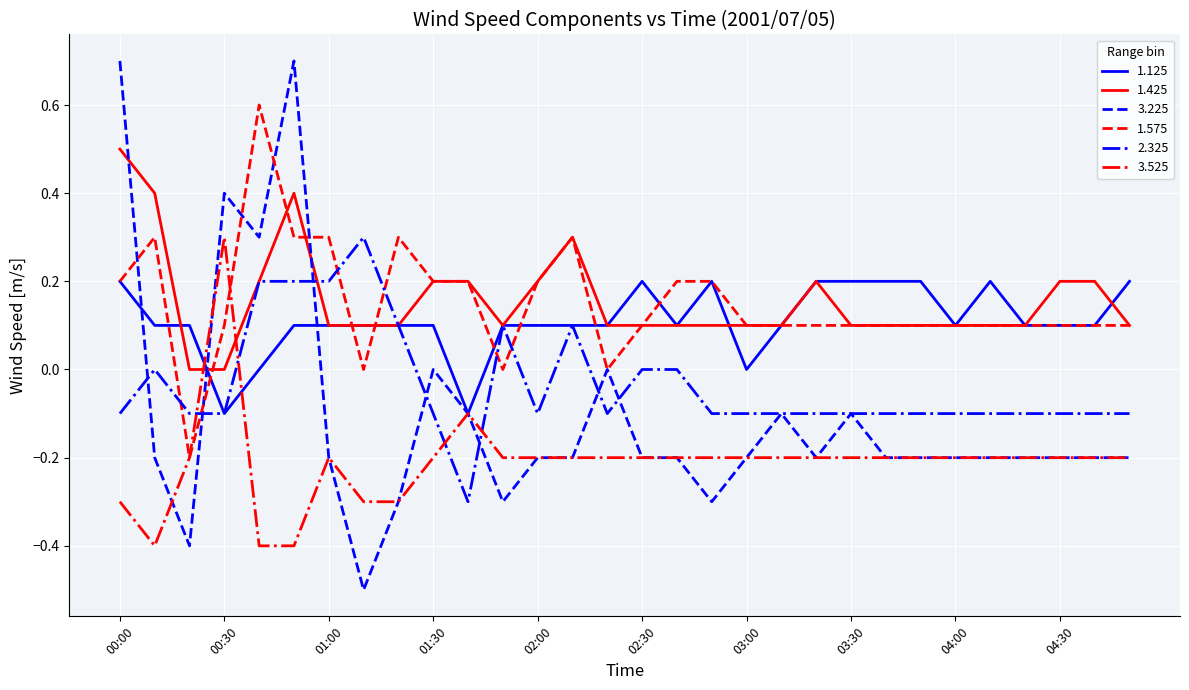

What is the minimum value for 3.225?

-0.5